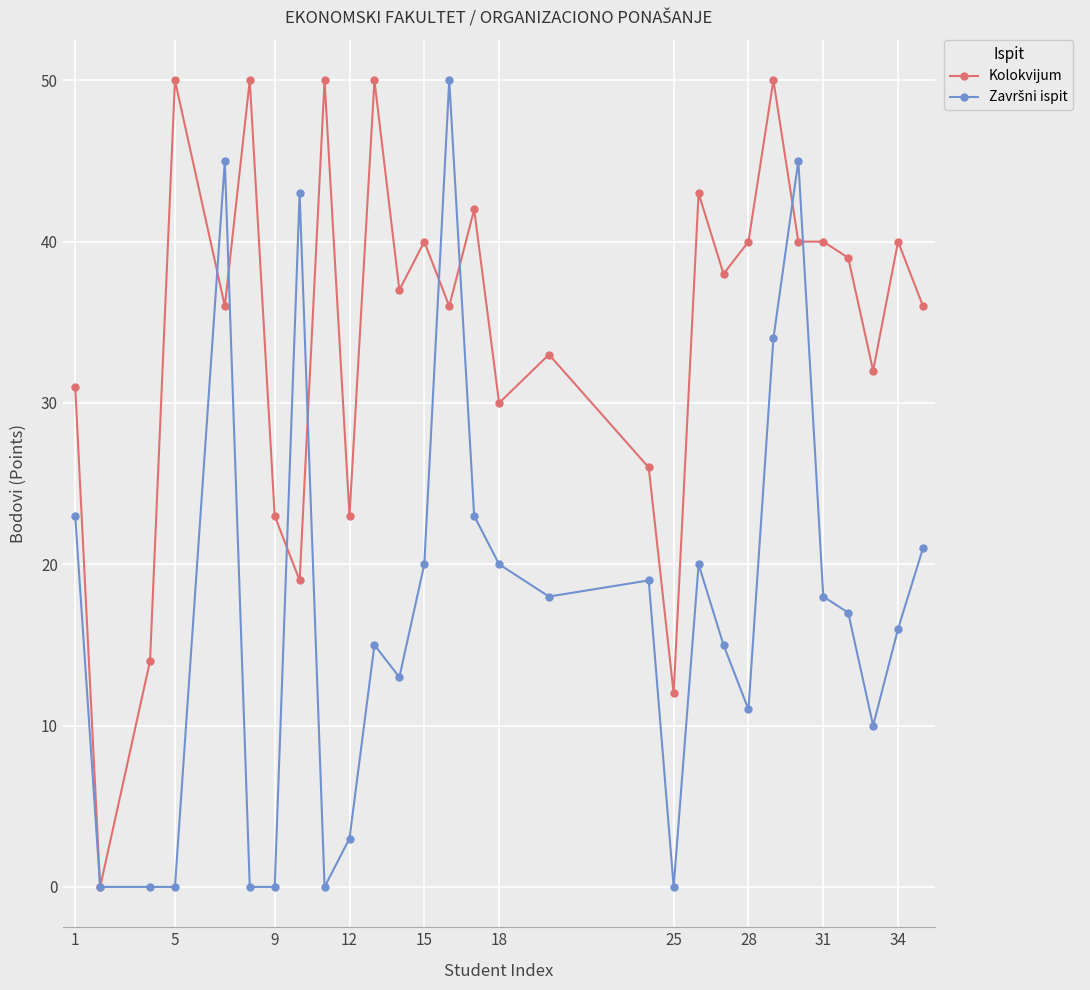

What is the maximum value for Kolokvijum?

50